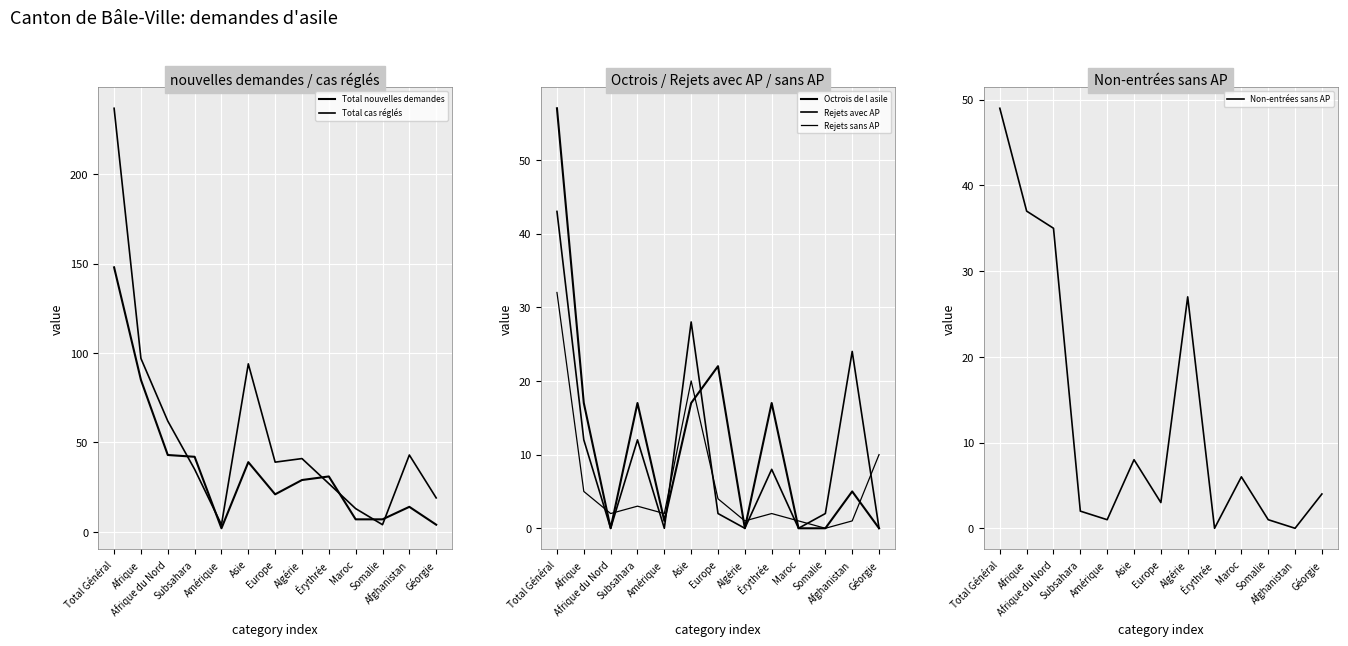

What position from the right is Érythrée?

5